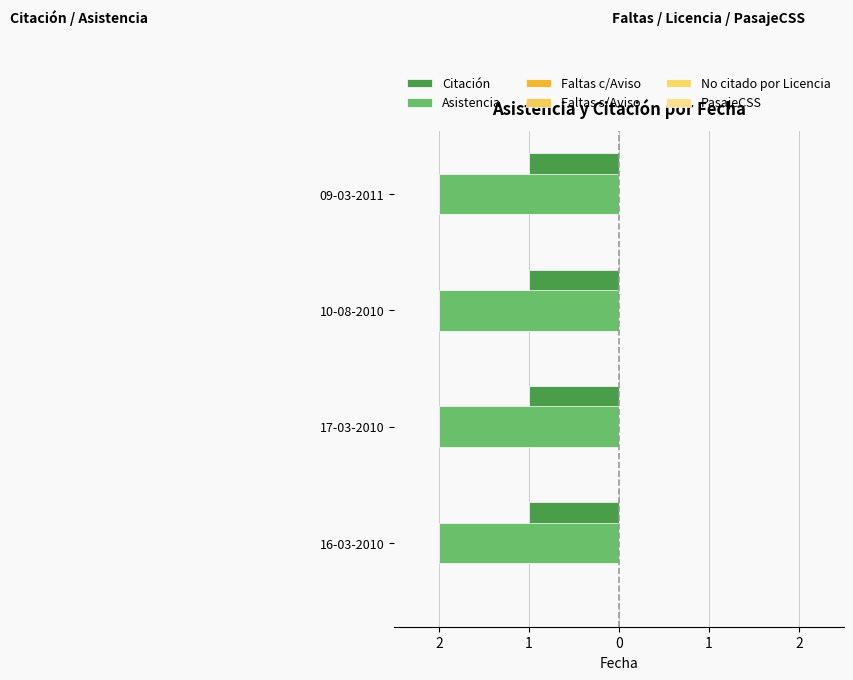

What is the sum of all Citación values?

4